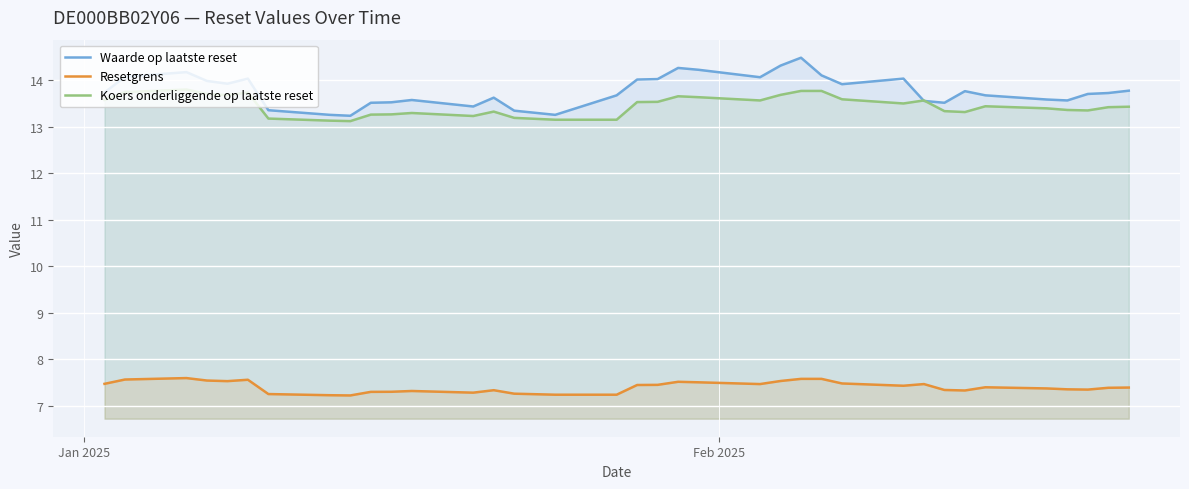

True or false: Resetgrens and Koers onderliggende op laatste reset cross at least once.

False